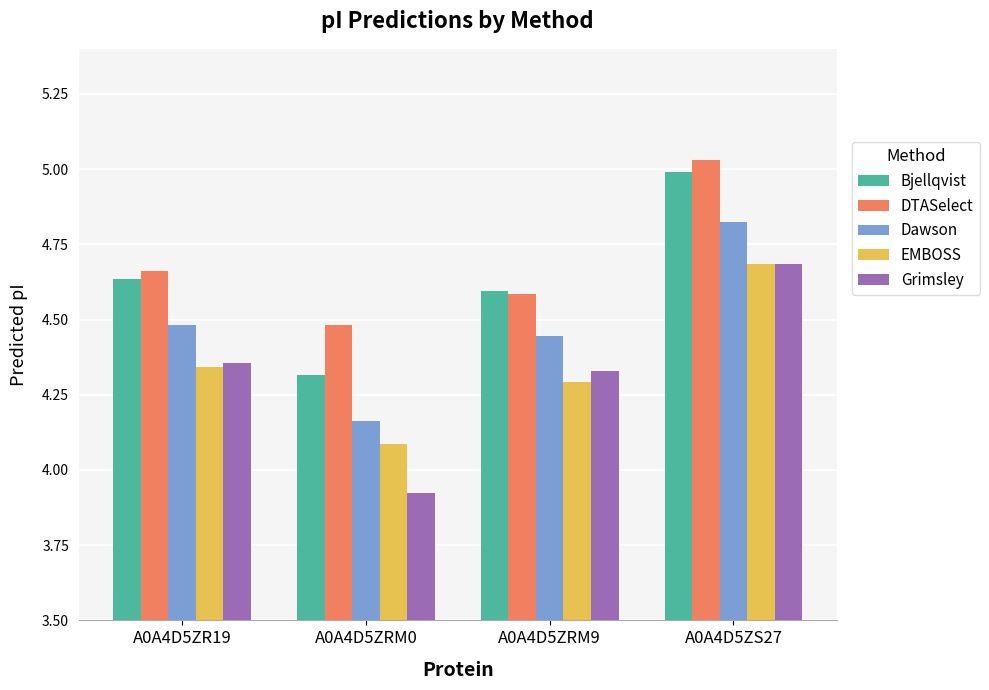

What position from the right is A0A4D5ZRM0?

3